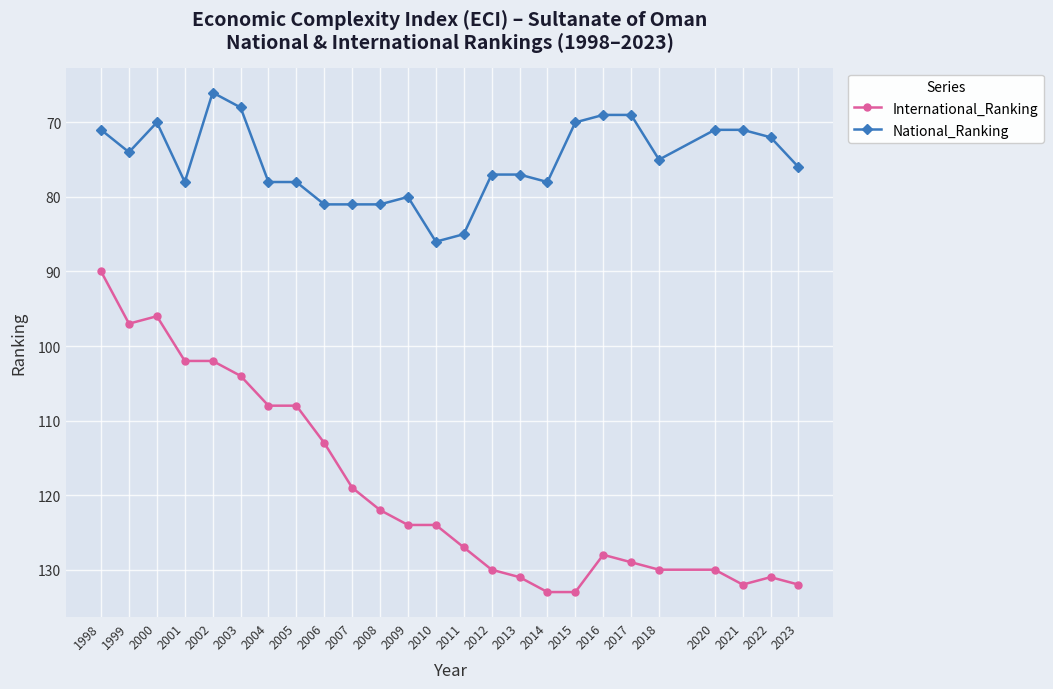

How many series are shown in this chart?

2